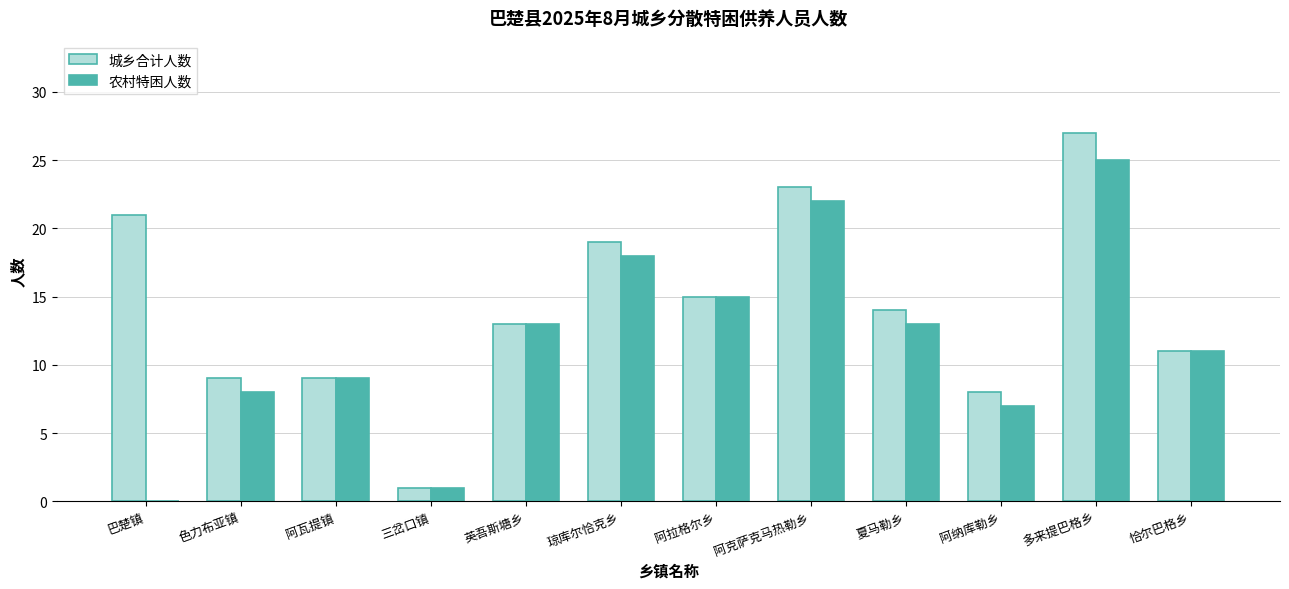

What are all the series names shown in the legend?

城乡合计人数, 农村特困人数